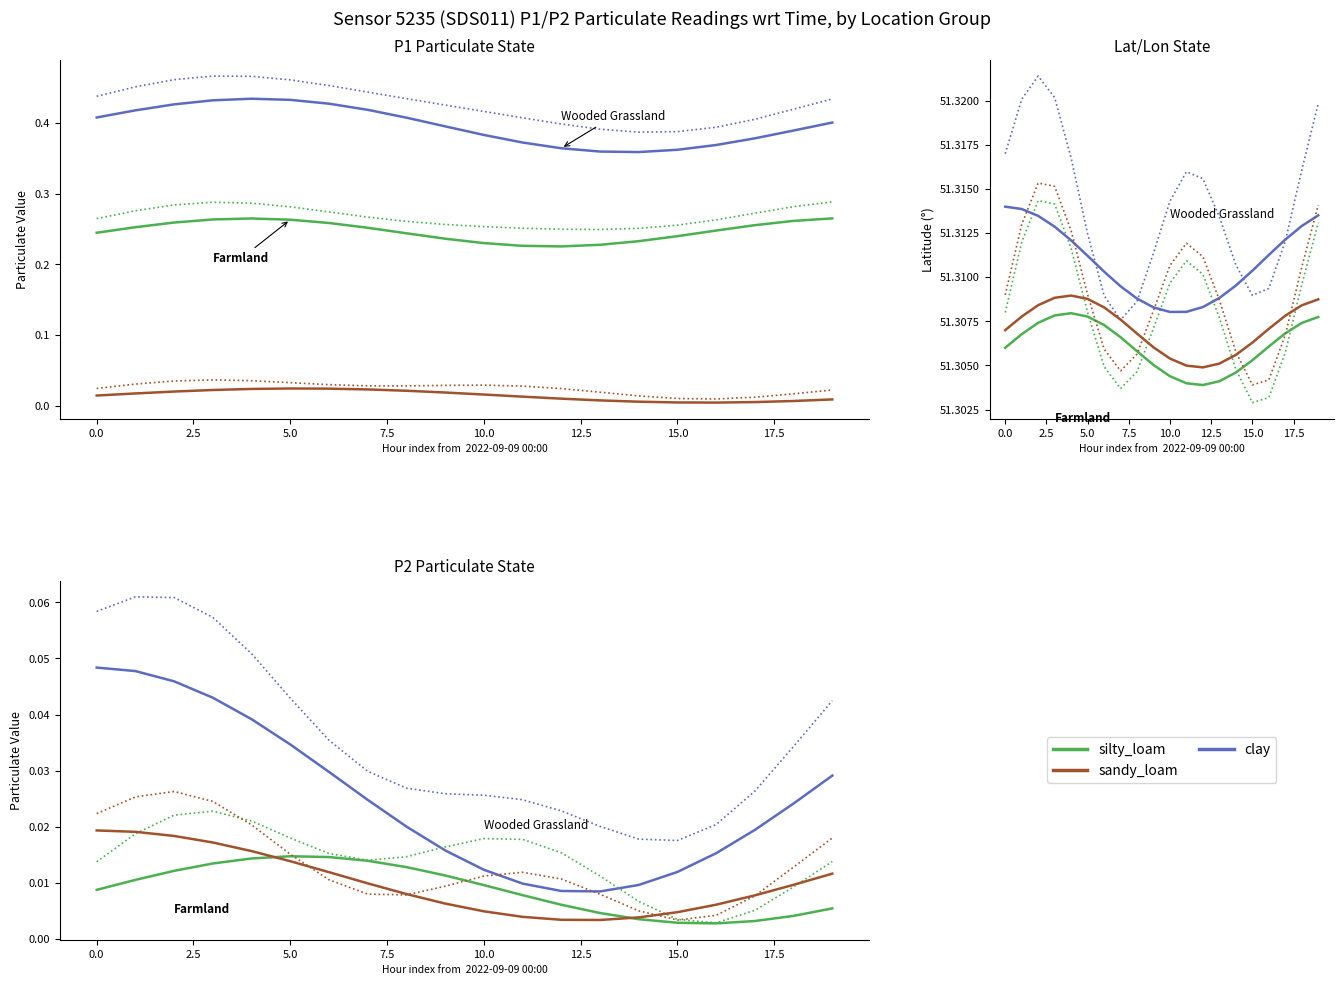

True or false: sandy_loam and clay cross at least once.

False